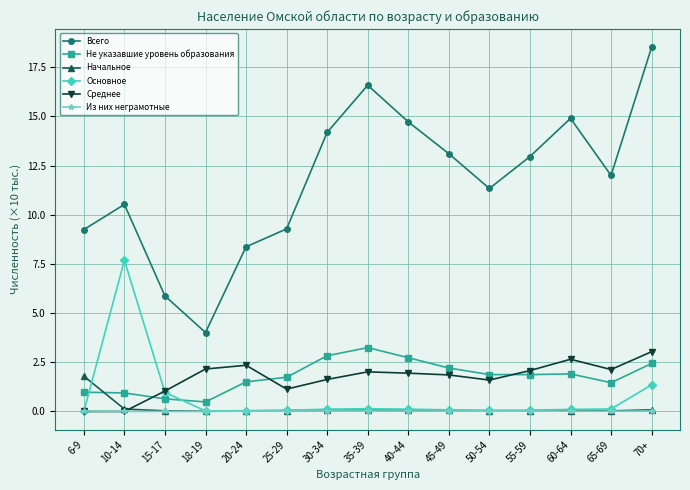

What is the difference between the second highest and second lowest values in the Среднее series?

2.7